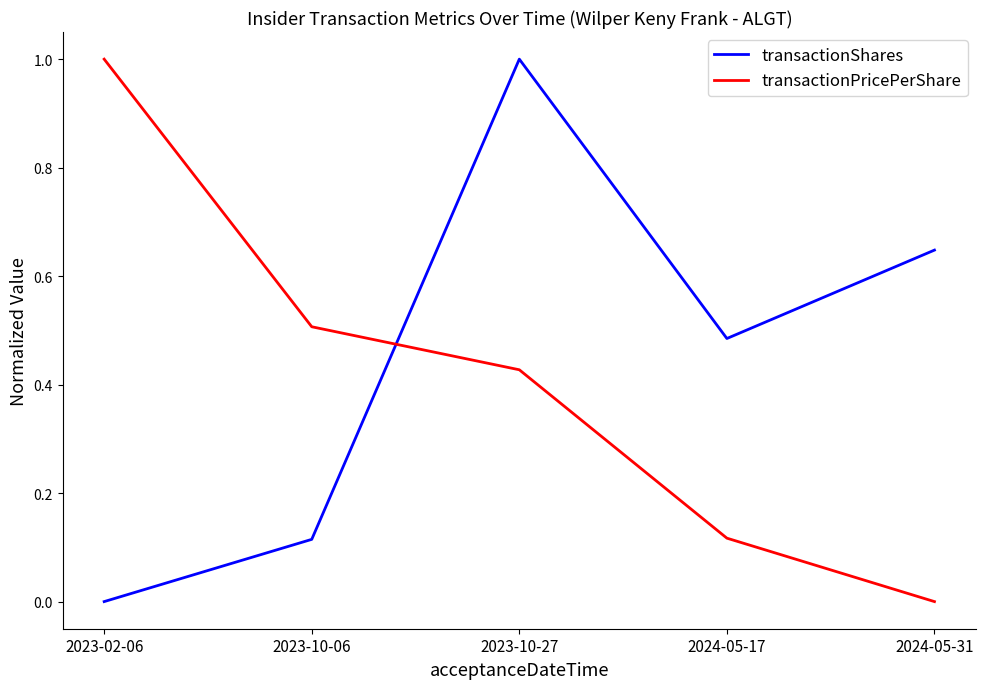

After their last crossing, which series has the higher values: transactionPricePerShare or transactionShares?

transactionShares